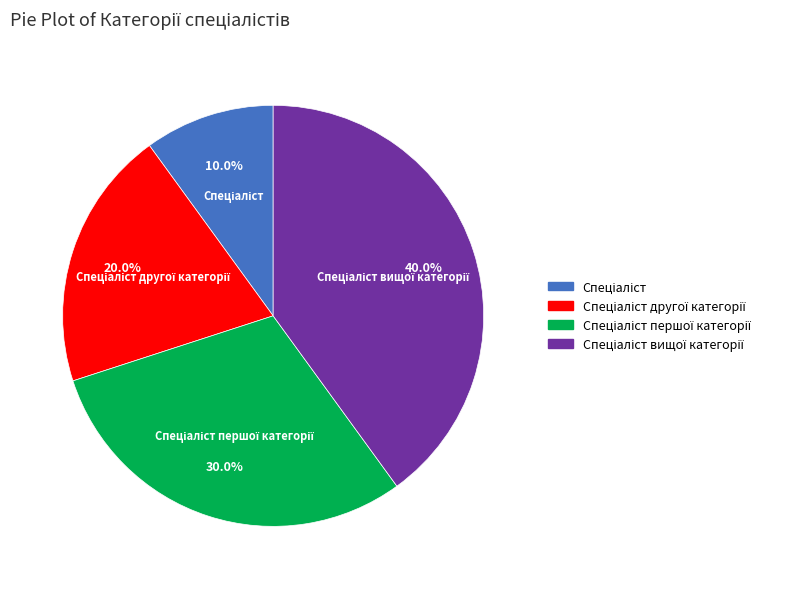

Is there any slice that represents more than half of the pie?

No